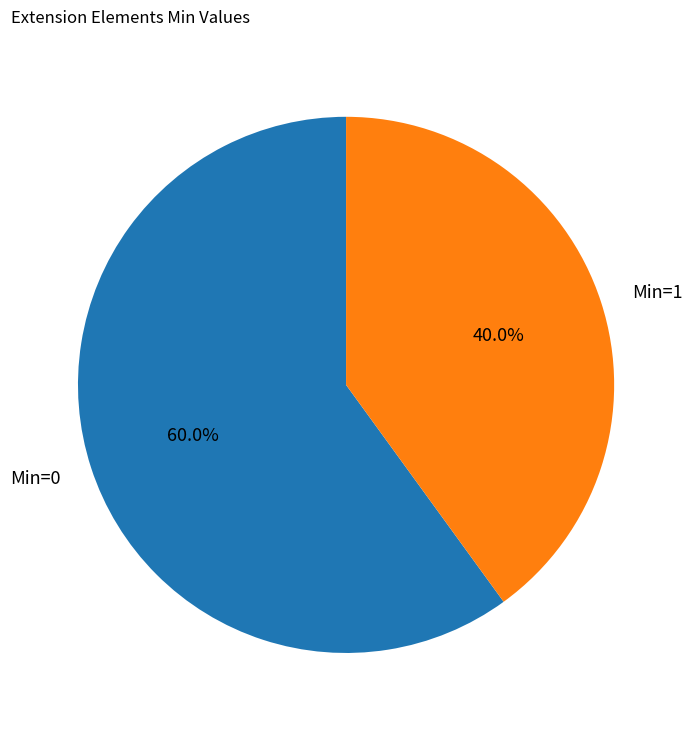

What is the majority slice?

Min=0